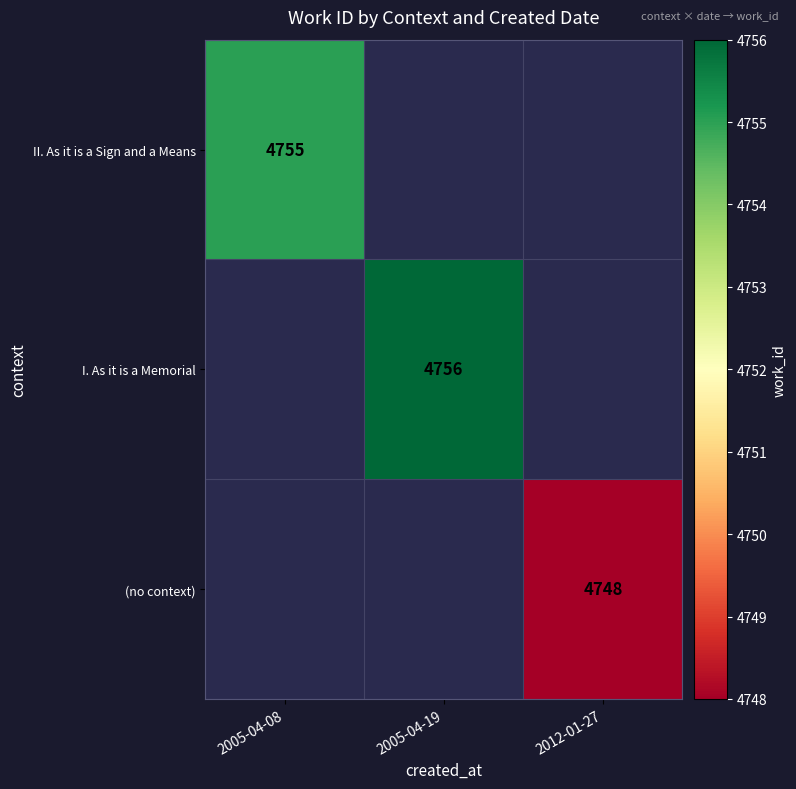

Is it true that I. As it is a Memorial equals 4756 at 2005-04-19?

True